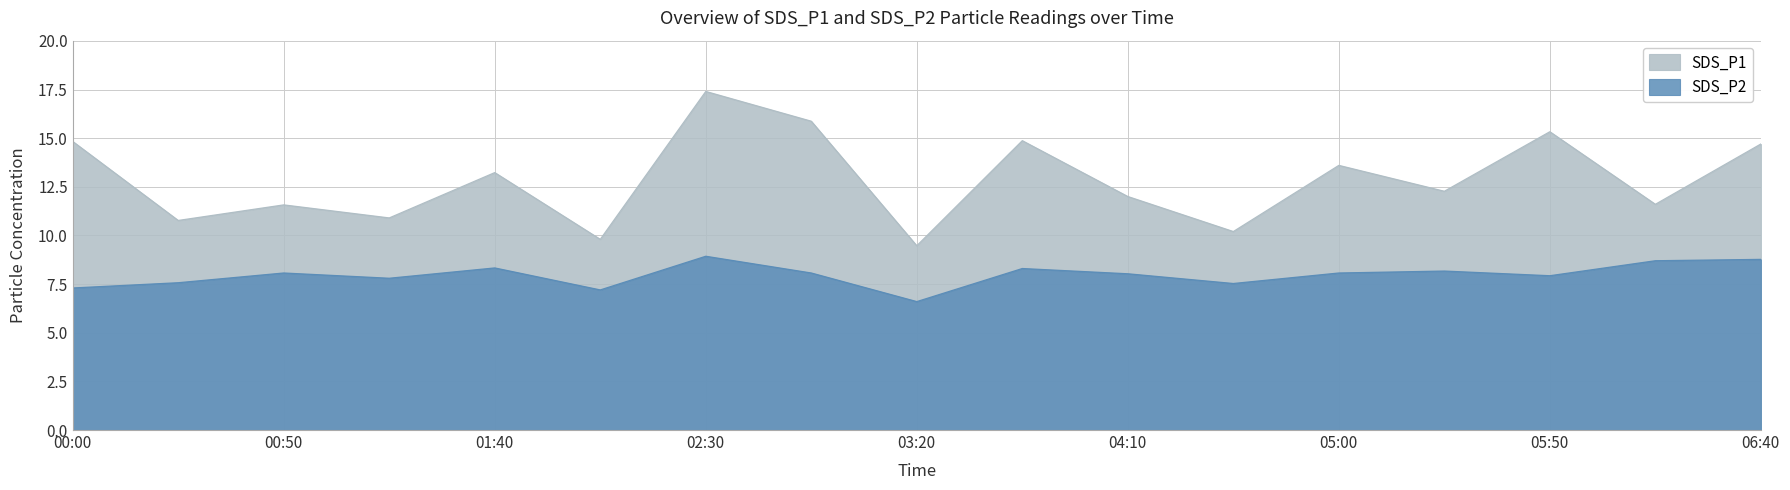

What is the difference between the highest and lowest values at 03:45?

6.6